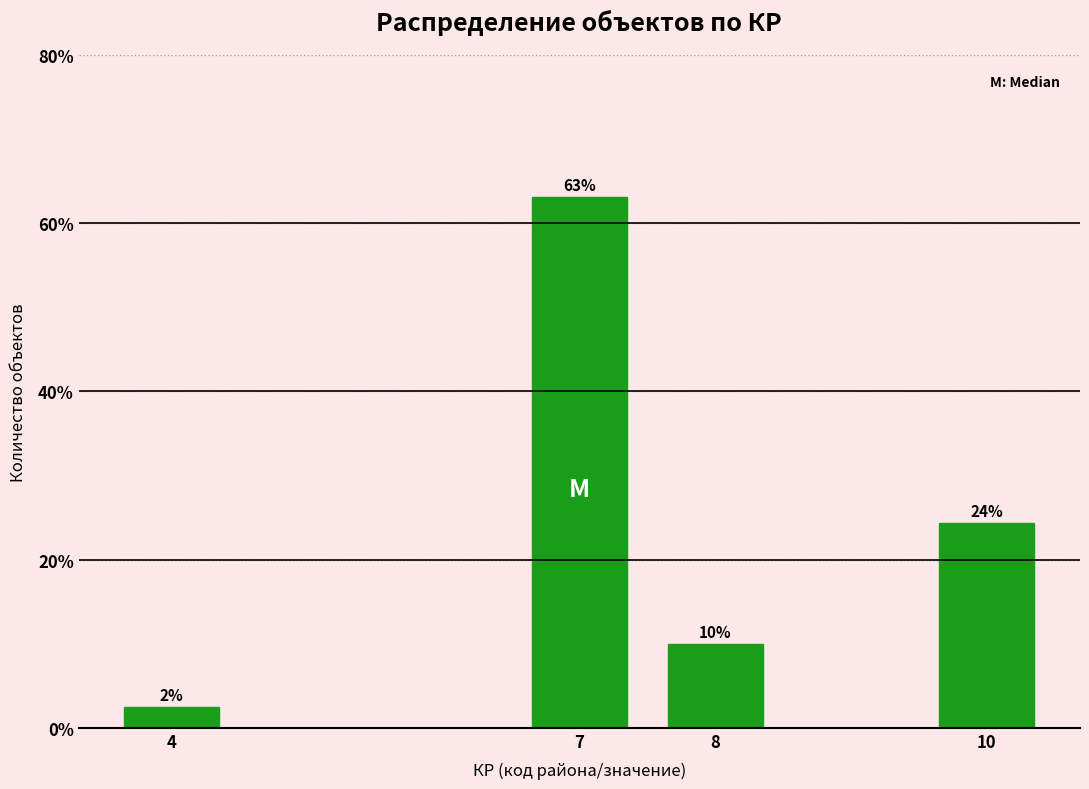

True or false: the data shows 88.8 at 7.

False